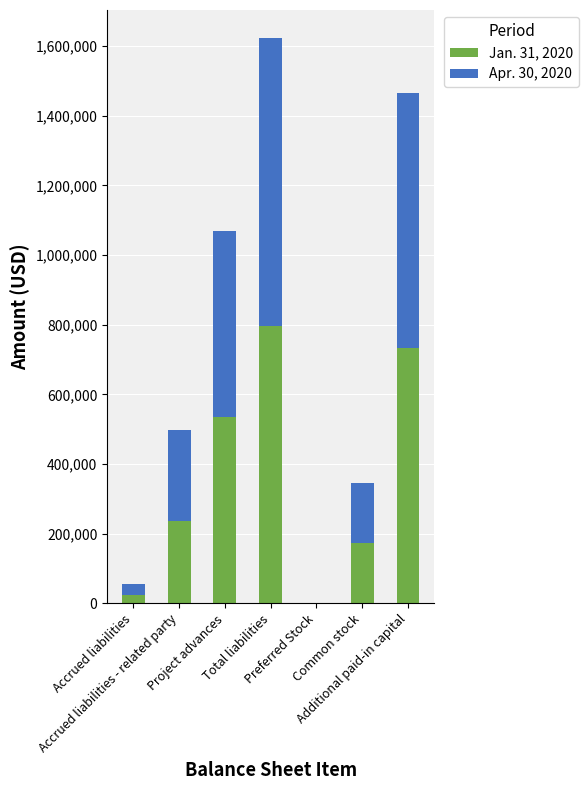

Where is Jan. 31, 2020 nearest to the value 398494?

Project advances